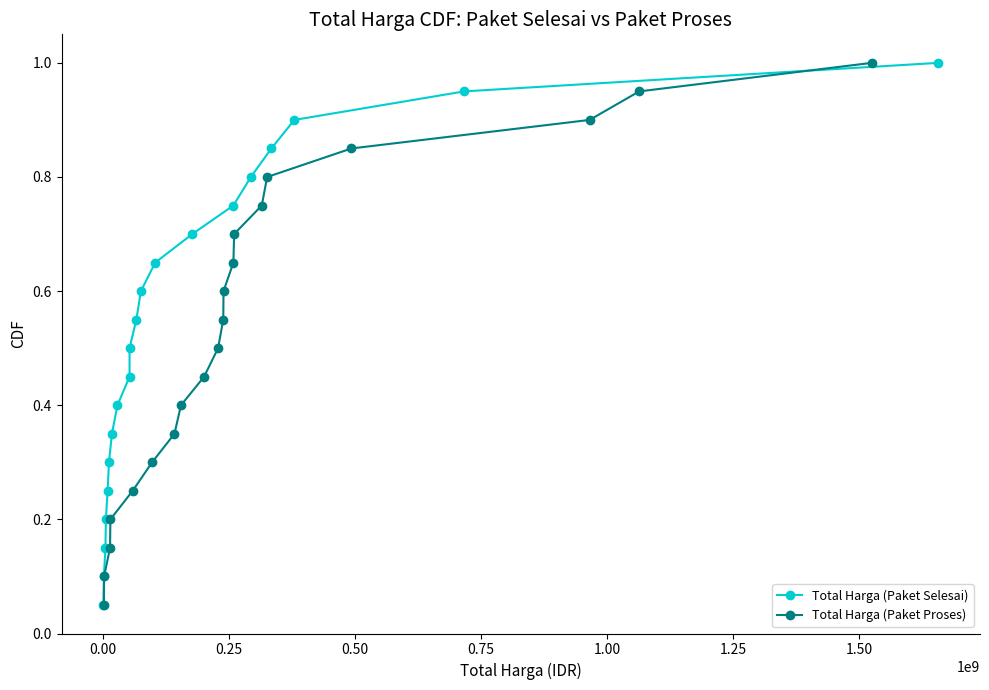

True or false: Total Harga (Paket Proses) has more than 2 interior local peaks.

False